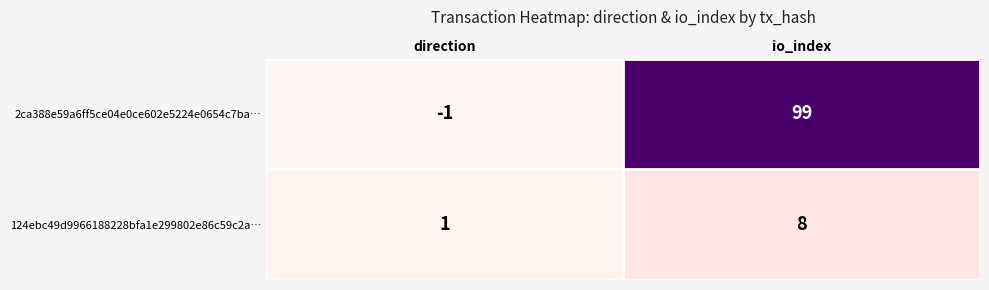

True or false: 124ebc49d9966188228bfa1e299802e86c59c2a… has a value of 5 at io_index.

False